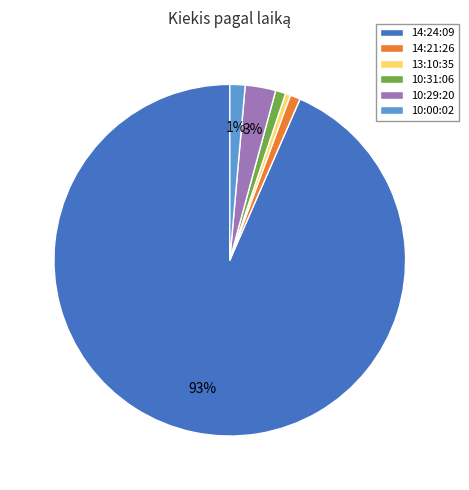

Between 10:29:20 and 10:31:06, which is larger?

10:29:20